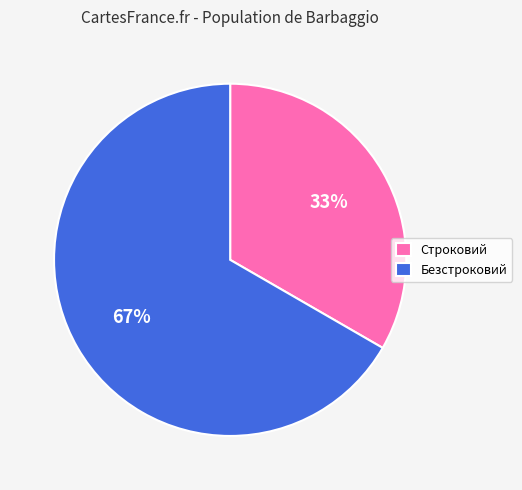

To the nearest percent, what is the combined percentage of Безстроковий and Строковий?

100%